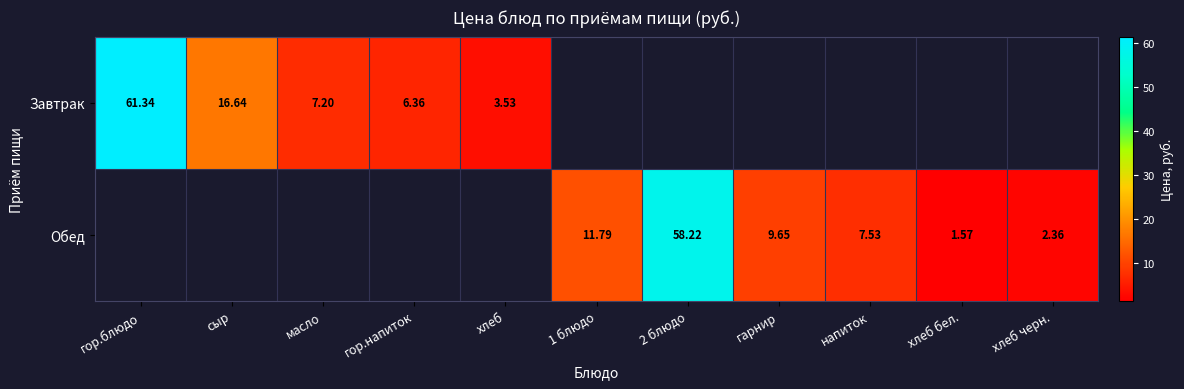

Is the value of Обед at 1 блюдо greater than the value of Завтрак at гор.напиток?

Yes